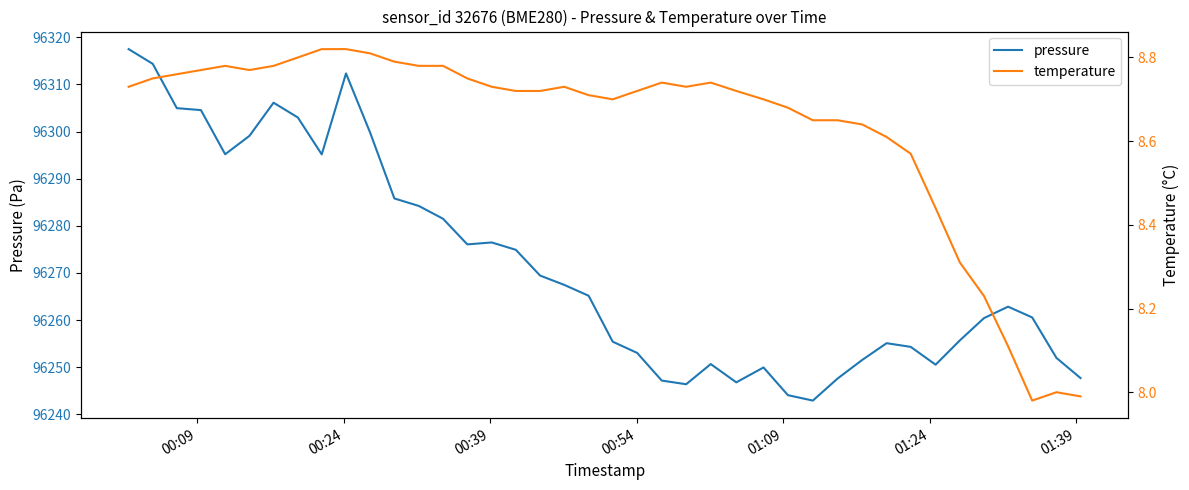

How many lines are shown in the chart?

2